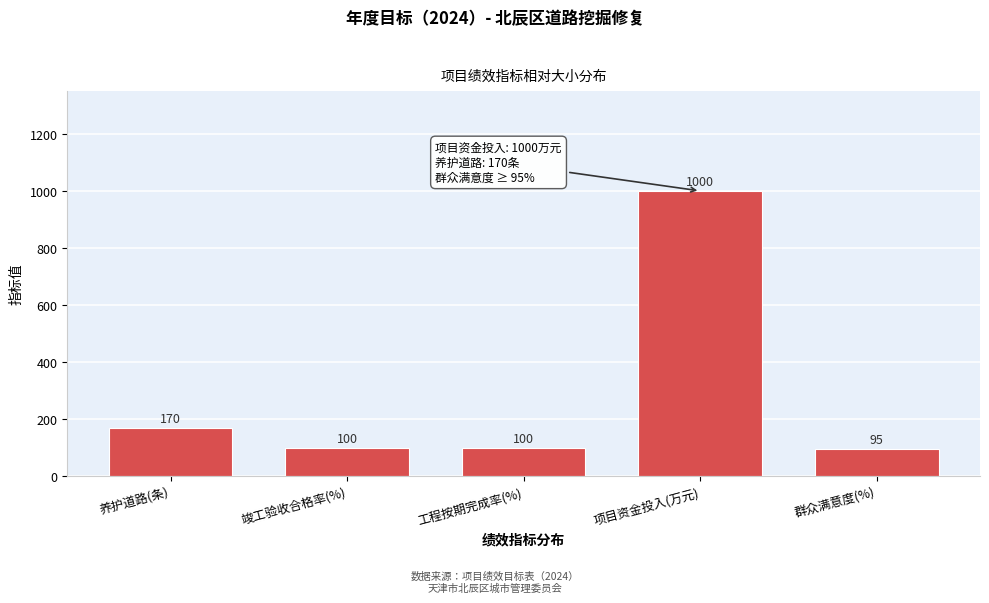

Reading left to right, what are all the values shown in this chart?

170	100	100	1000	95